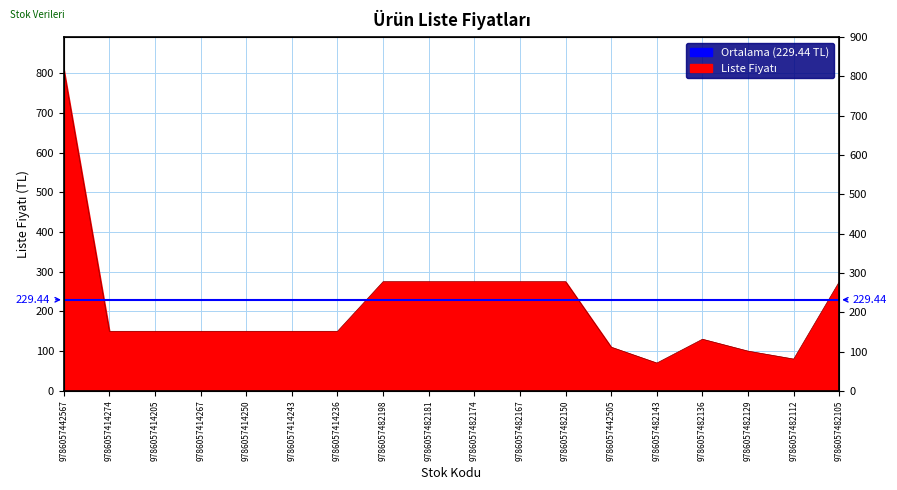

List the labels in order of value, smallest first.

9786057482143, 9786057482112, 9786057482129, 9786057442505, 9786057482136, 9786057414274, 9786057414205, 9786057414267, 9786057414250, 9786057414243, 9786057414236, 9786057482198, 9786057482181, 9786057482174, 9786057482167, 9786057482150, 9786057482105, 9786057442567